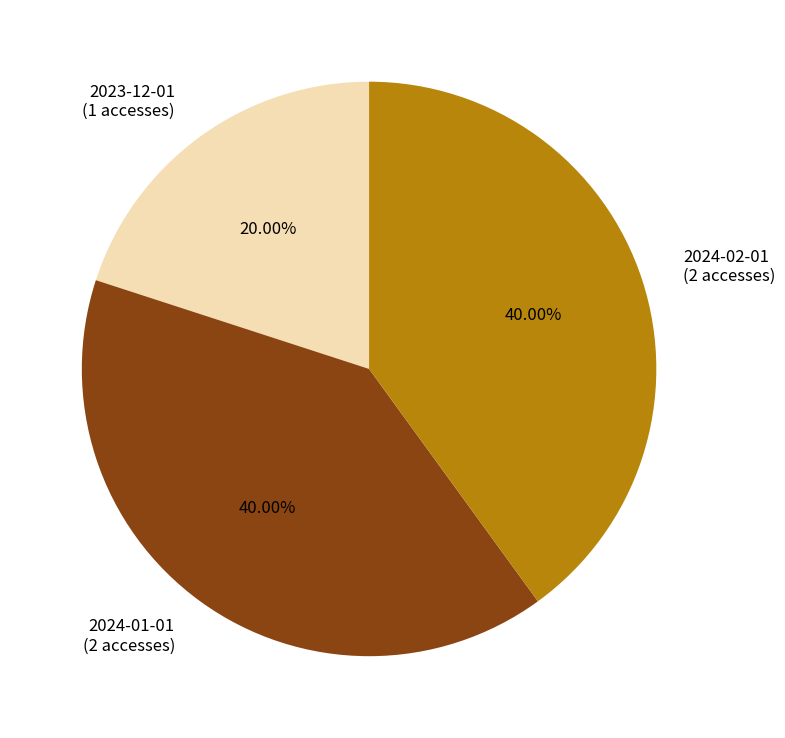

To the nearest percent, what is the combined percentage of 2024-02-01 and 2024-01-01?

80%